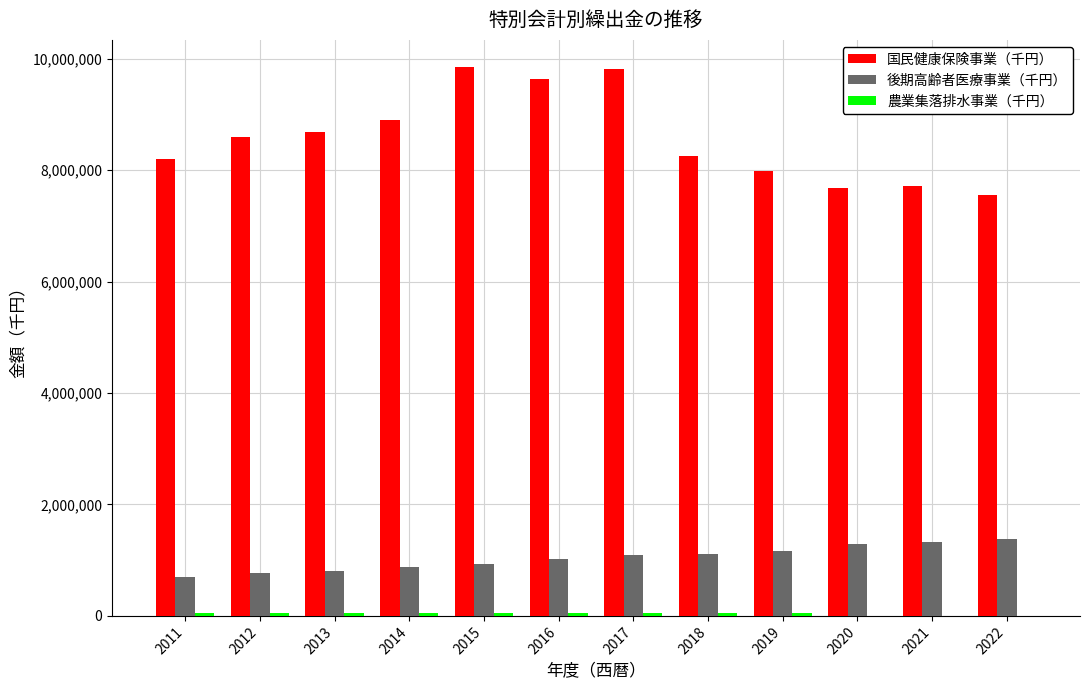

The value of 国民健康保険事業（千円） at 2016 is 9644488. True or false?

True